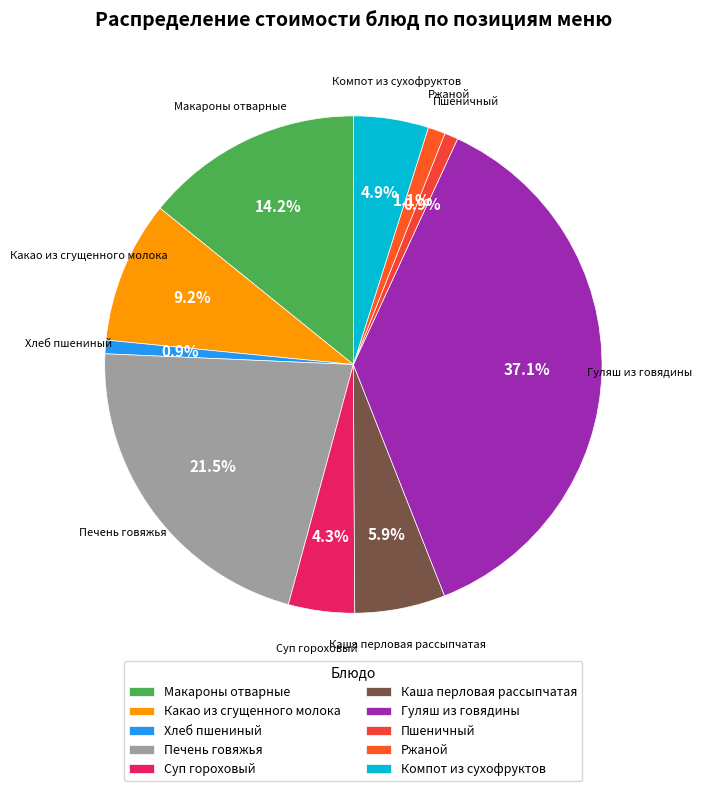

Count the number of slices in the pie.

10